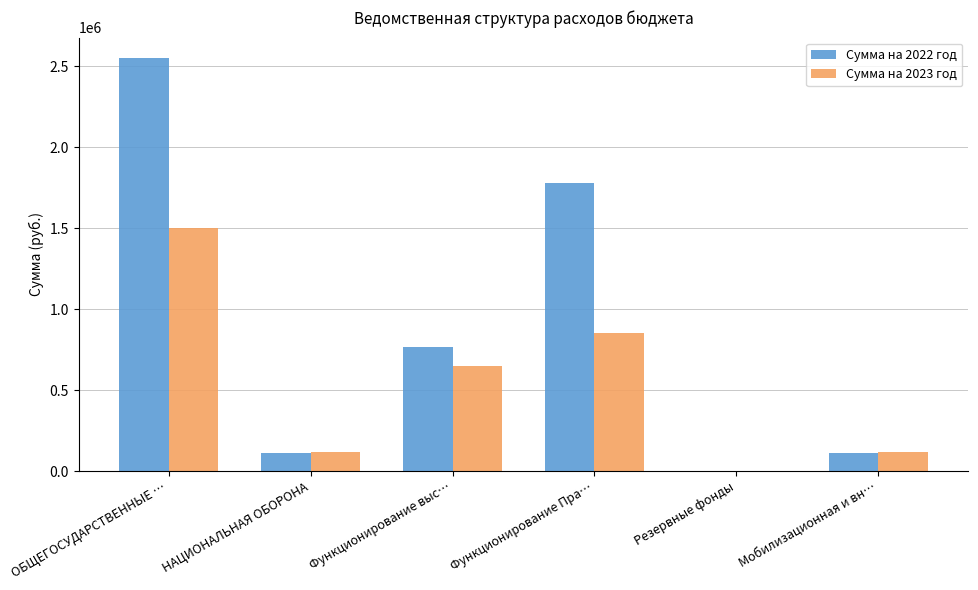

Which series has the largest range (max minus min)?

Сумма на 2022 год